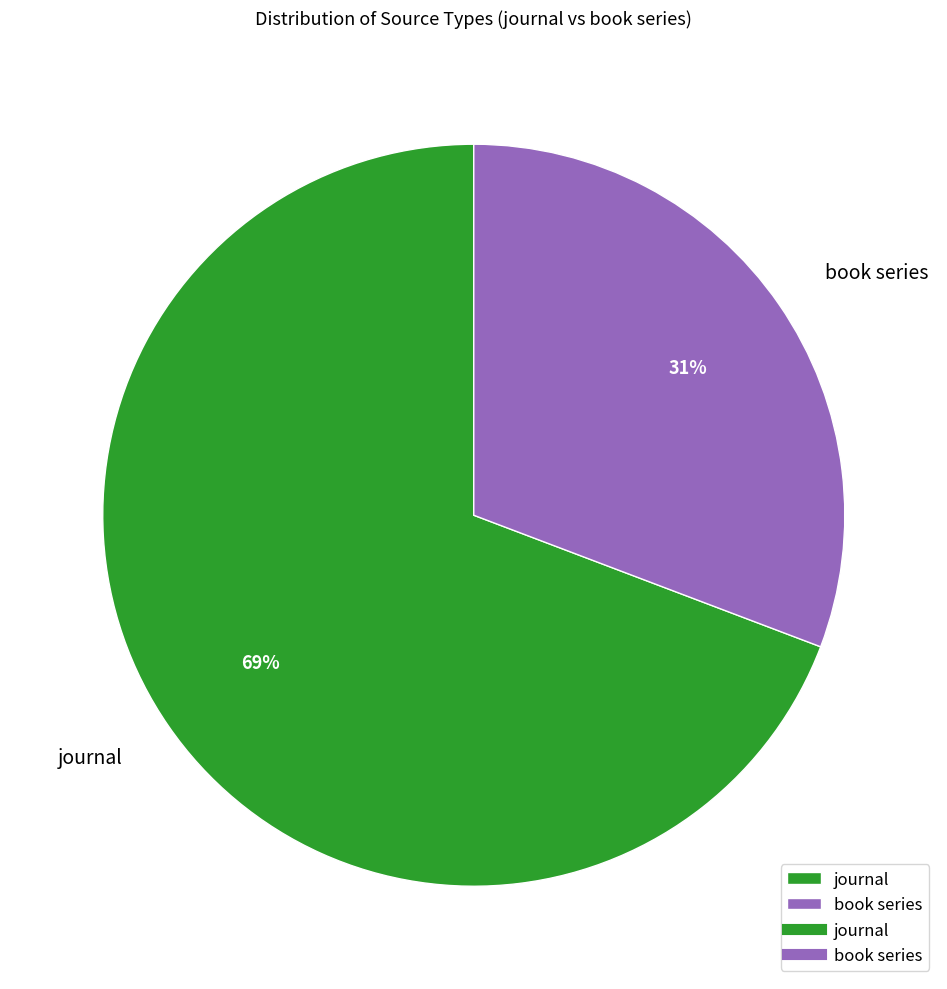

Count the number of slices in the pie.

2